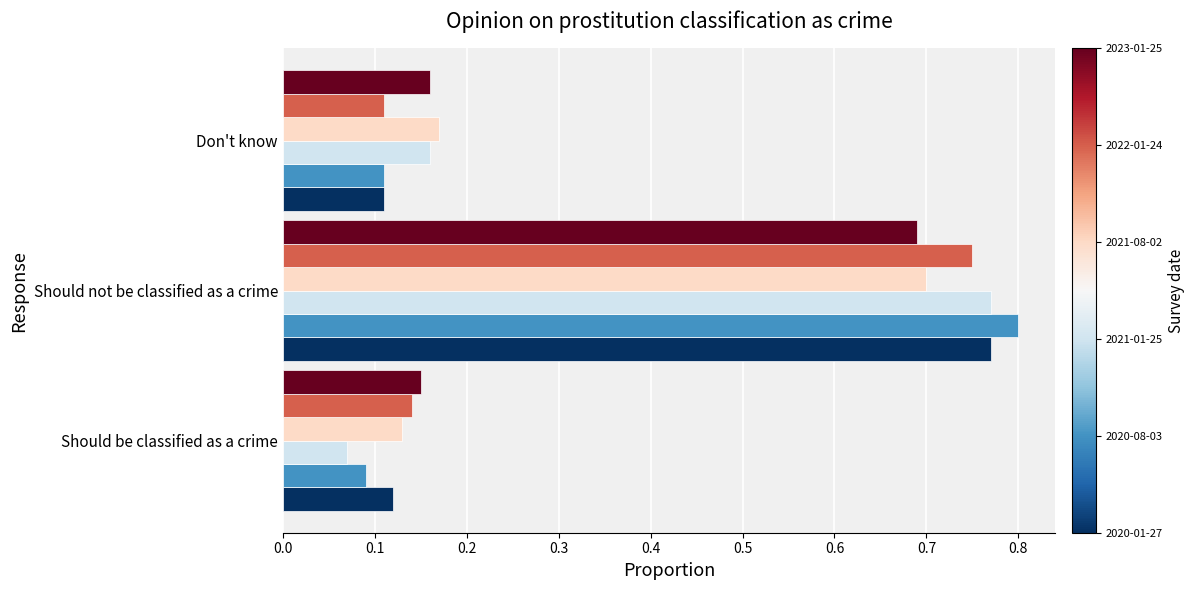

Which label corresponds to the smallest value in the chart?

Should be classified as a crime